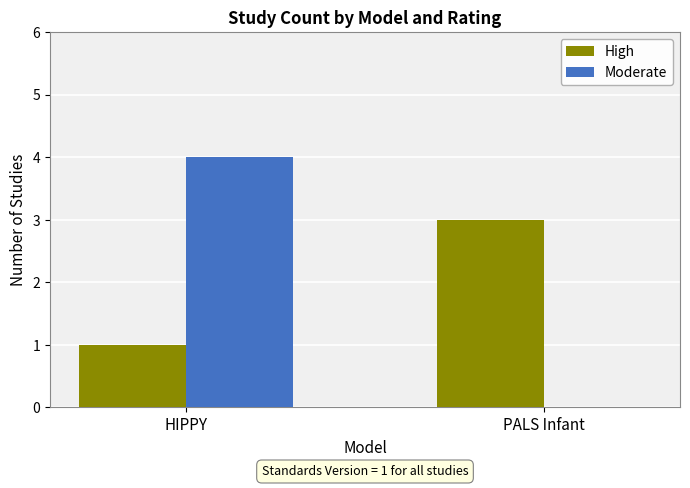

What is the difference between the Moderate values at PALS Infant and HIPPY?

4